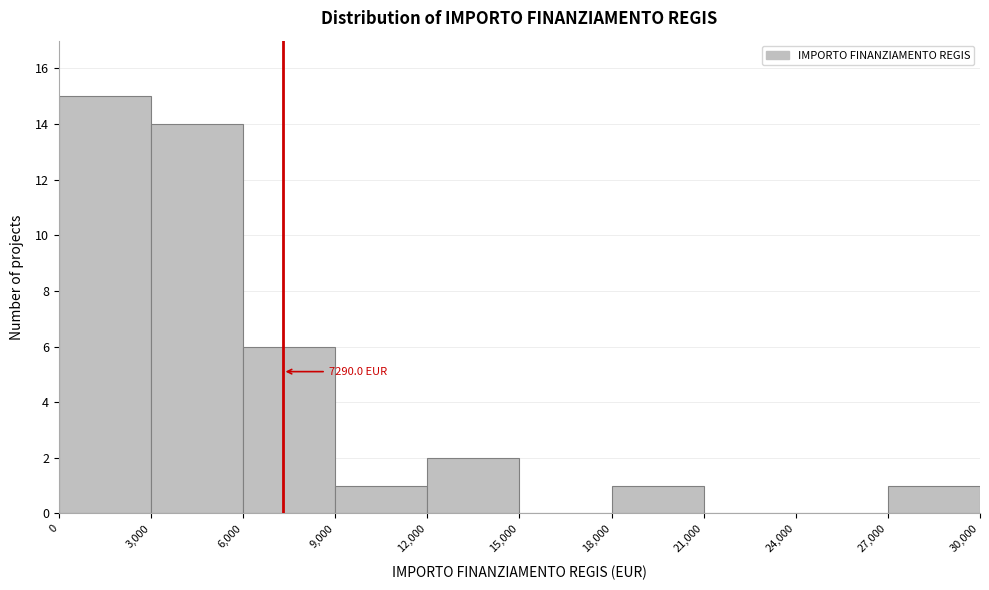

Over which range of the x-axis is the bar tallest?

0 to 3,000